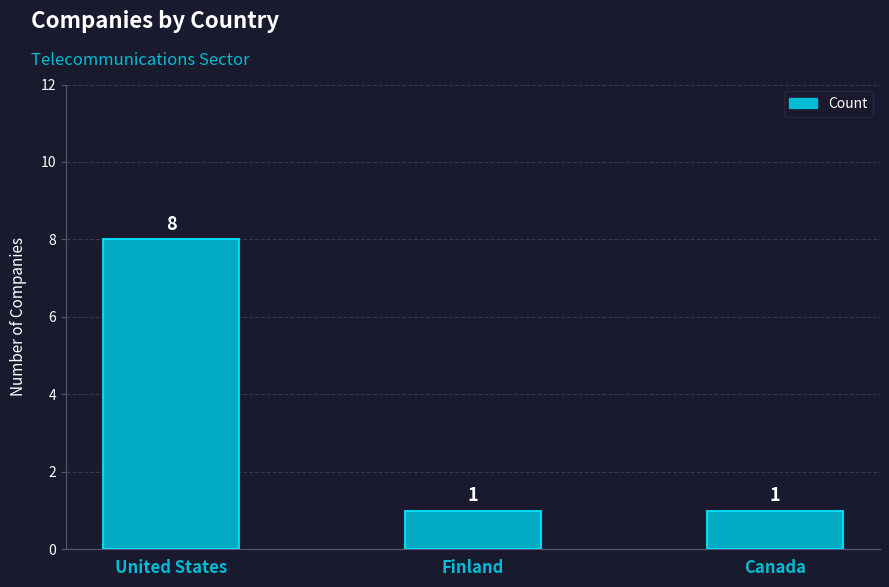

Count the number of values greater than 1.

1